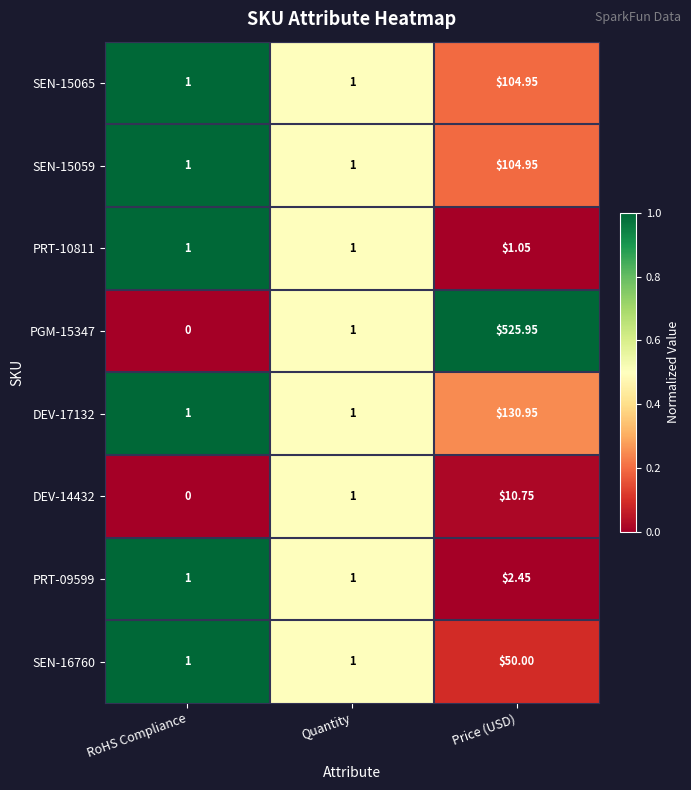

At which label does DEV-14432 reach its minimum?

RoHS Compliance